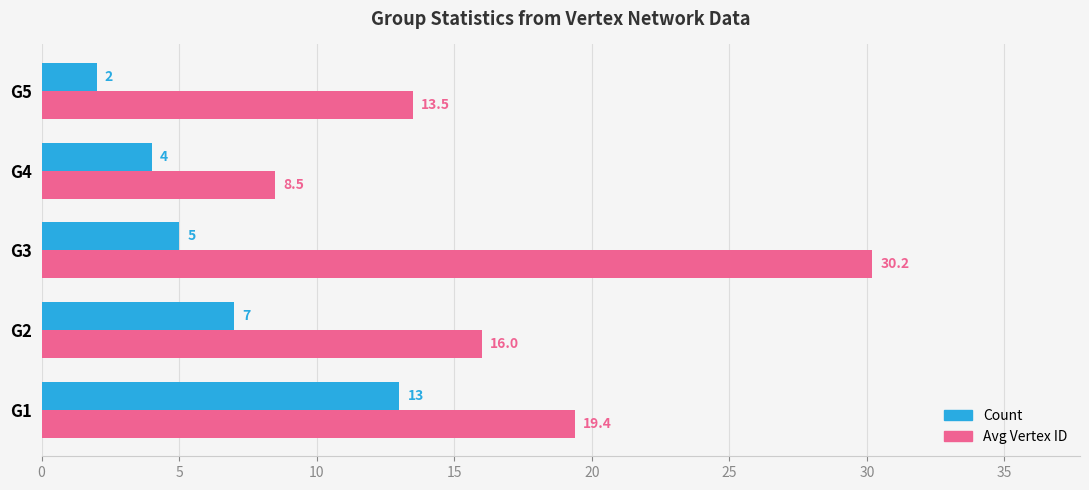

Which series has the largest total across all categories?

Avg Vertex ID